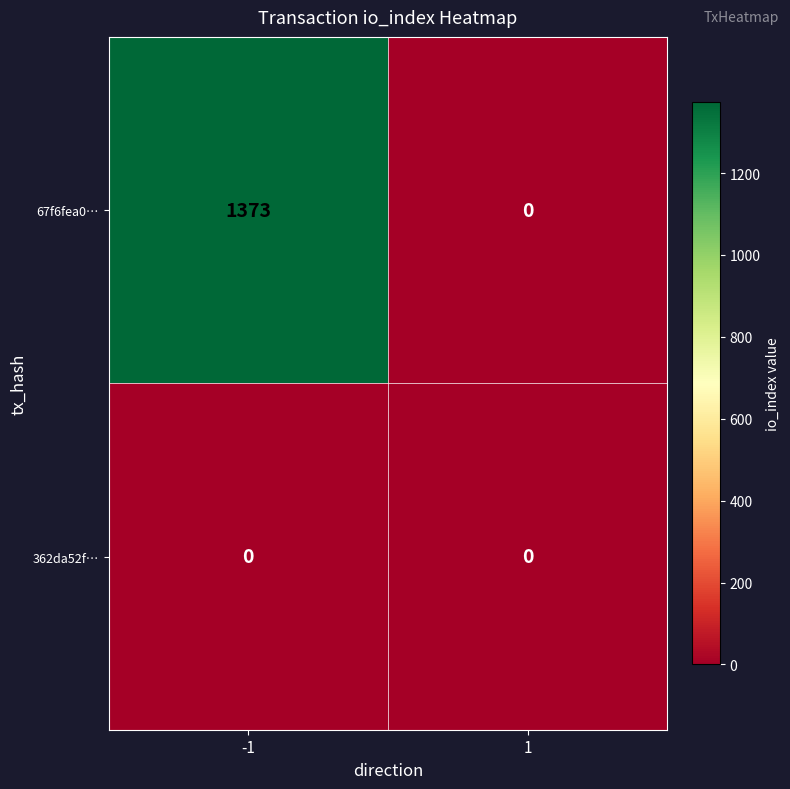

Count the number of data series in this chart.

2